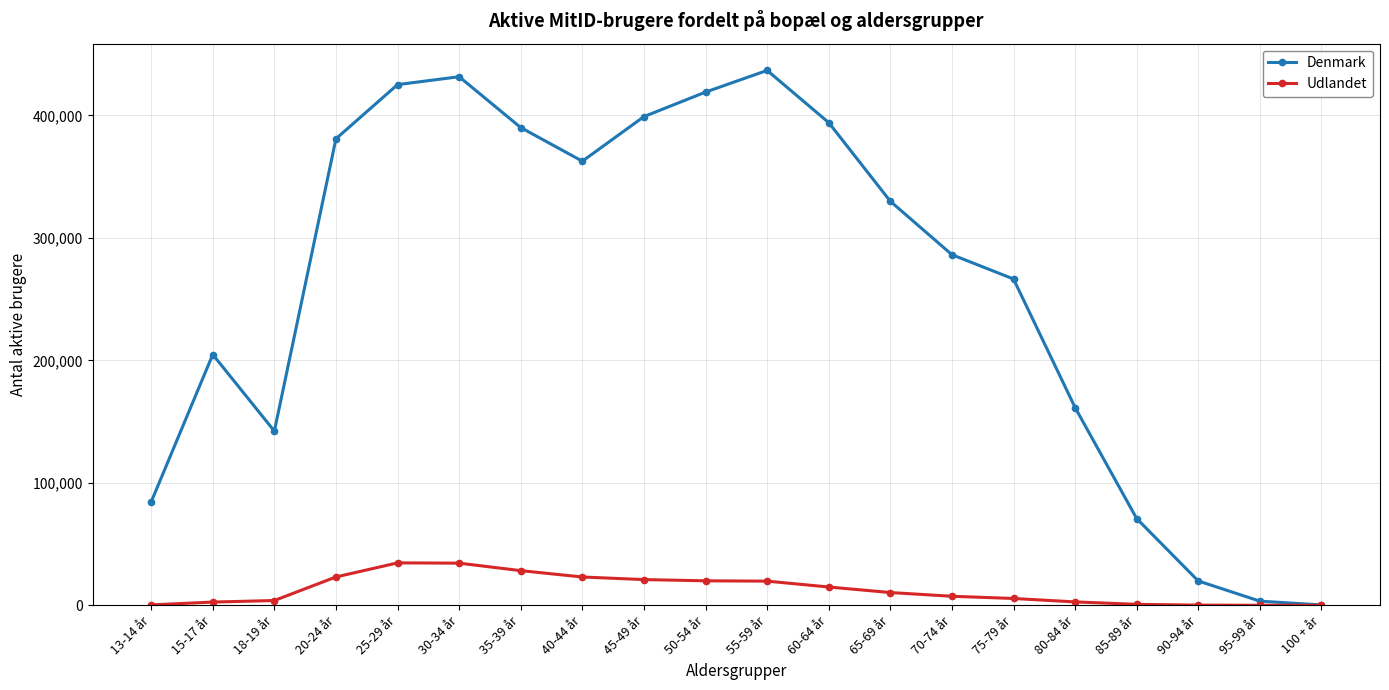

What is the sum of the Denmark values at 90-94 år and 75-79 år?

286273